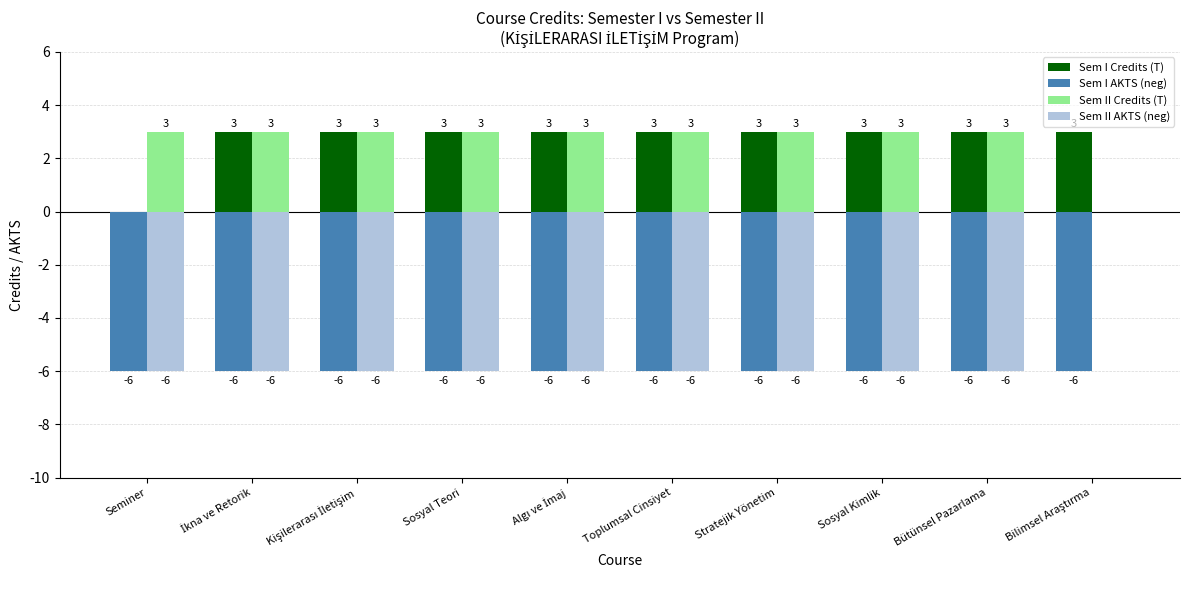

What is the greatest value displayed?

3